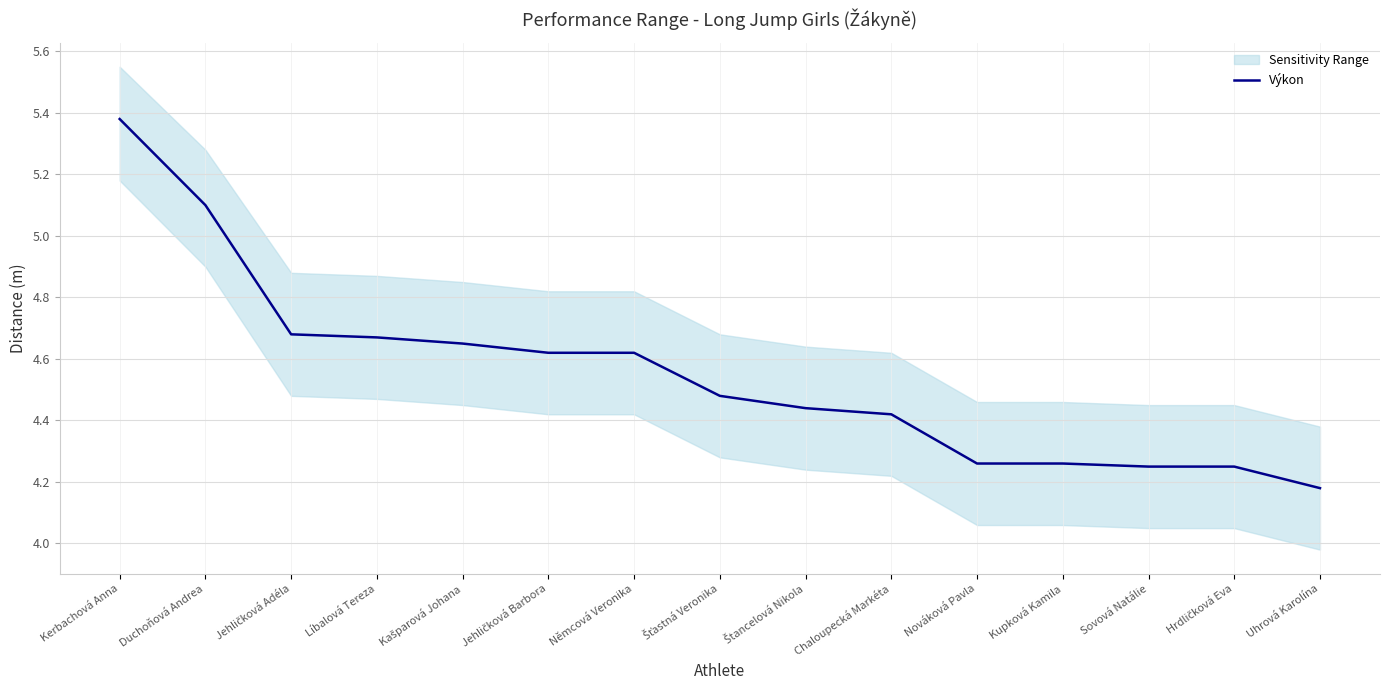

Is it true that the value at Šťastná Veronika is 6.7?

False